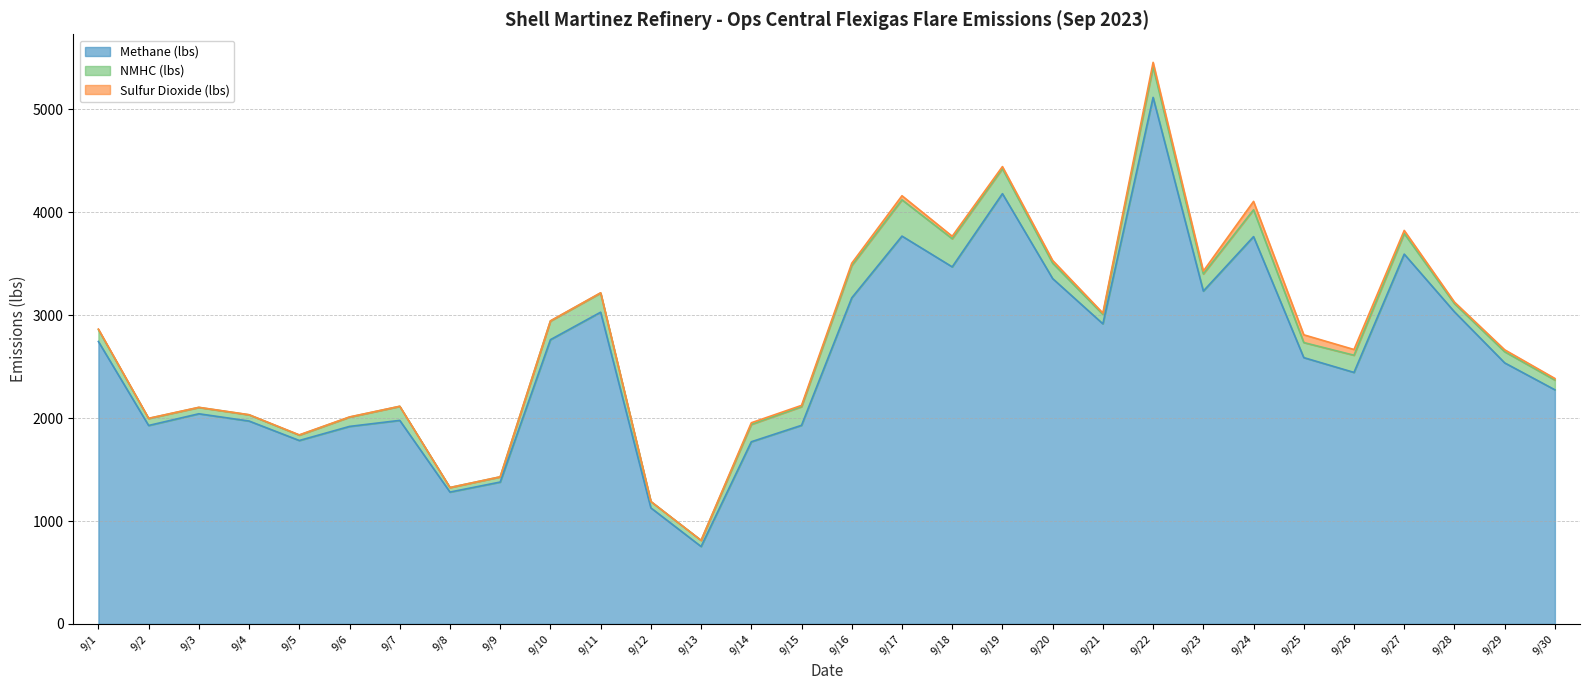

What is the difference between the Sulfur Dioxide (lbs) values at 9/13 and 9/19?

20.4